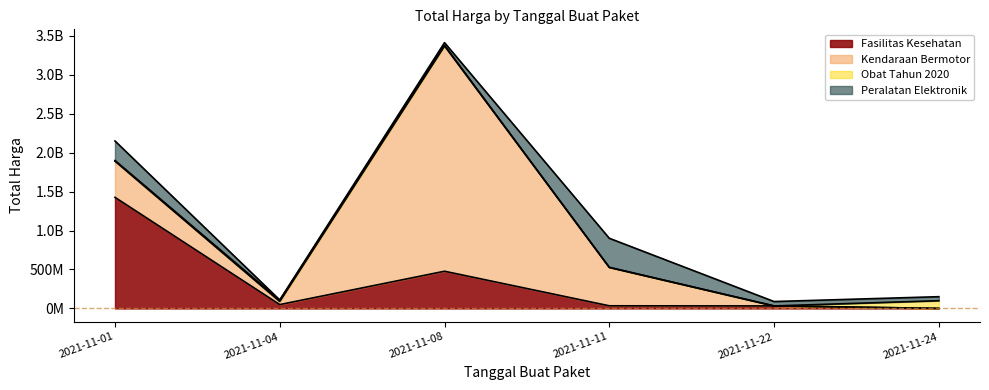

Does the chart display data point markers on the line(s)?

No